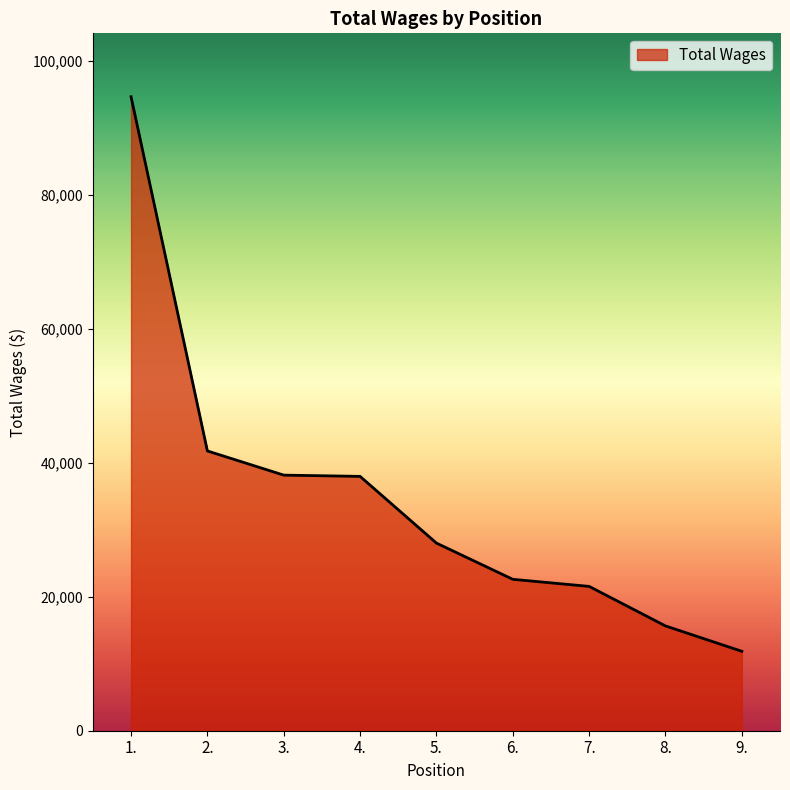

What is the difference between the maximum and minimum values?

82779